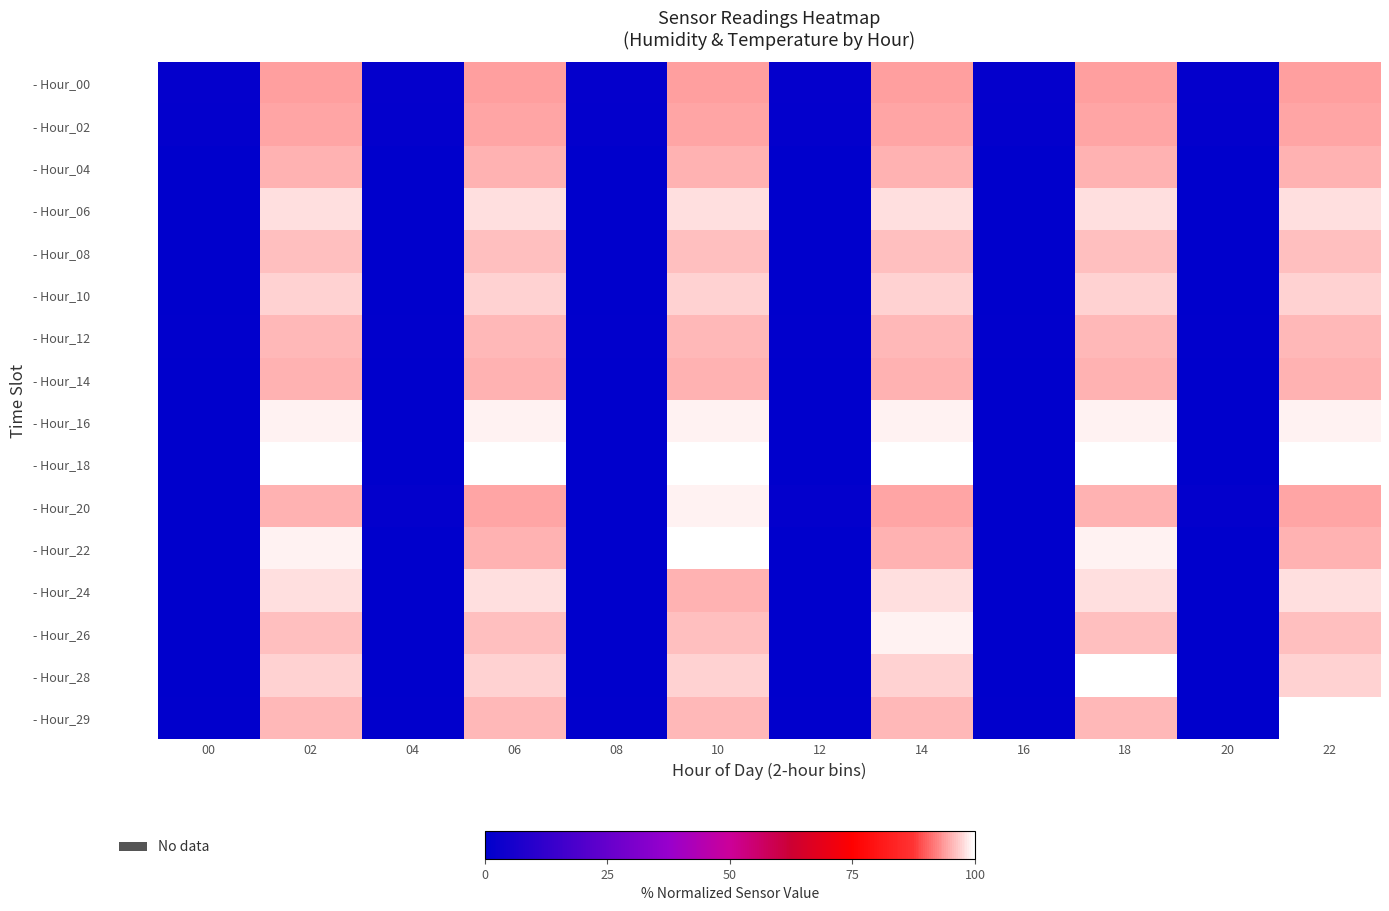

Rank the series by their maximum value, from highest to lowest.

- Hour_18, - Hour_22, - Hour_28, - Hour_29, - Hour_16, - Hour_20, - Hour_26, - Hour_06, - Hour_24, - Hour_10, - Hour_08, - Hour_12, - Hour_04, - Hour_14, - Hour_02, - Hour_00